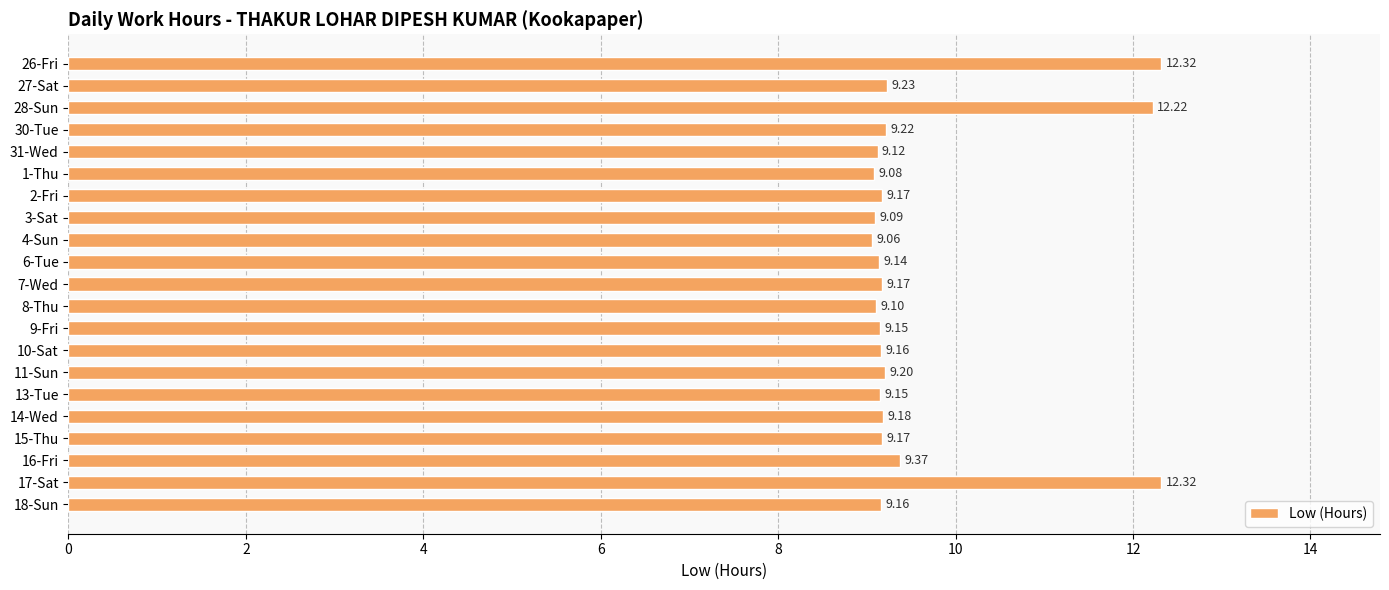

Between 1-Thu and 27-Sat, which is larger?

27-Sat